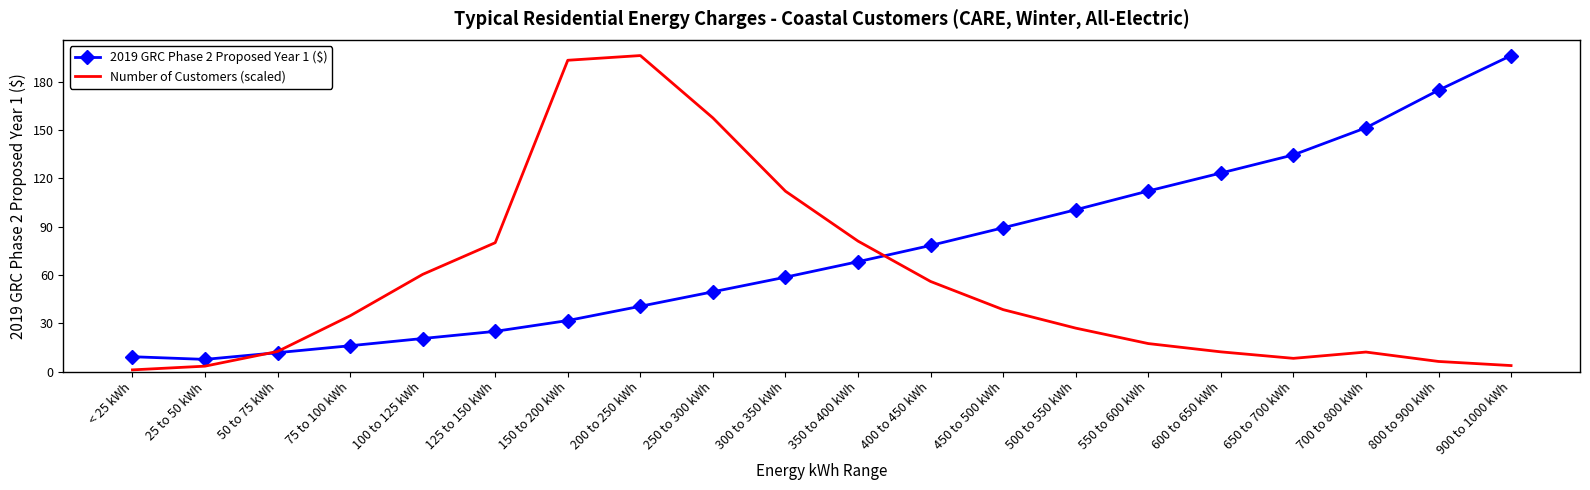

What position from the left is 650 to 700 kWh?

17